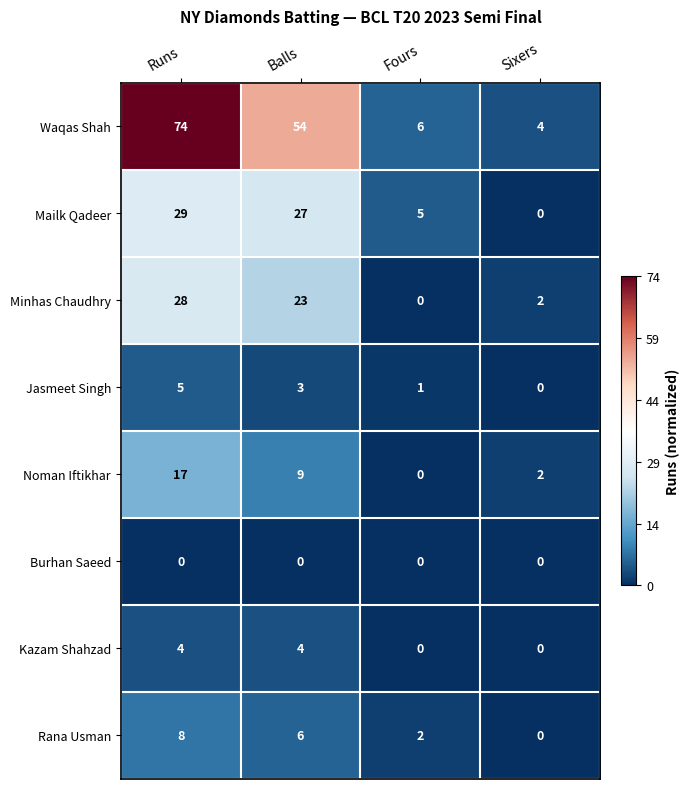

Rank the series at Runs from lowest to highest value.

Burhan Saeed, Kazam Shahzad, Jasmeet Singh, Rana Usman, Noman Iftikhar, Minhas Chaudhry, Mailk Qadeer, Waqas Shah